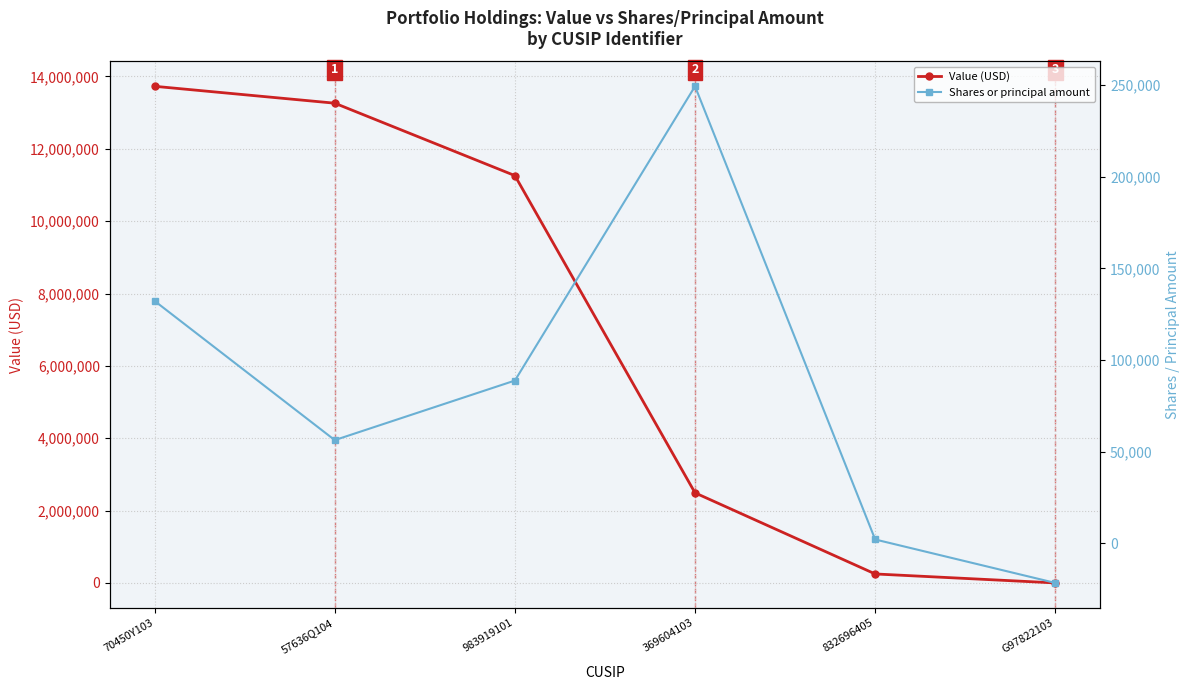

Which series has the widest spread of values?

Value (USD)